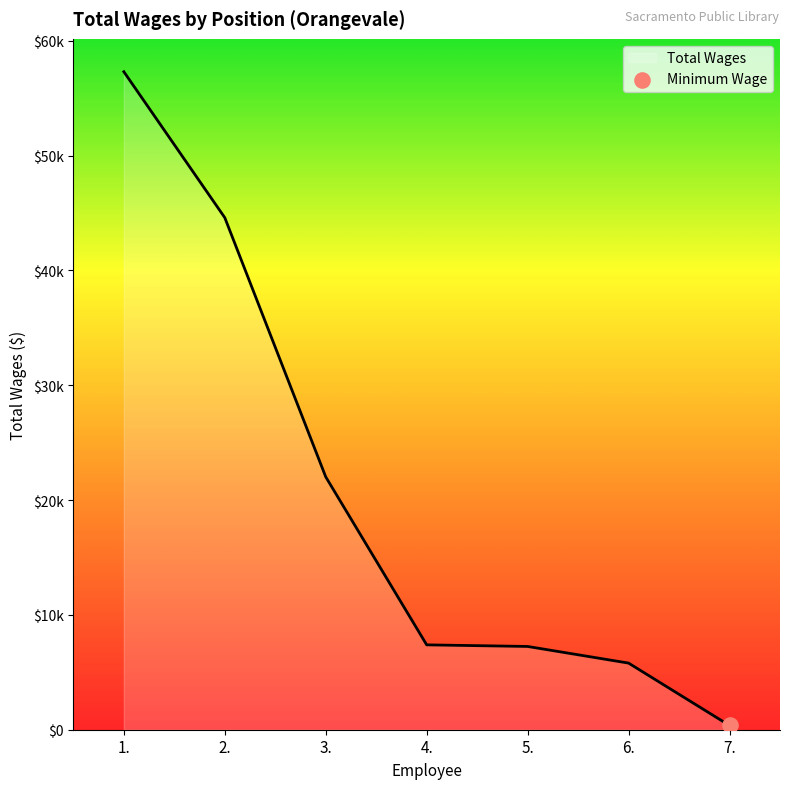

What is the change in value from 6. to 7.?

-5435